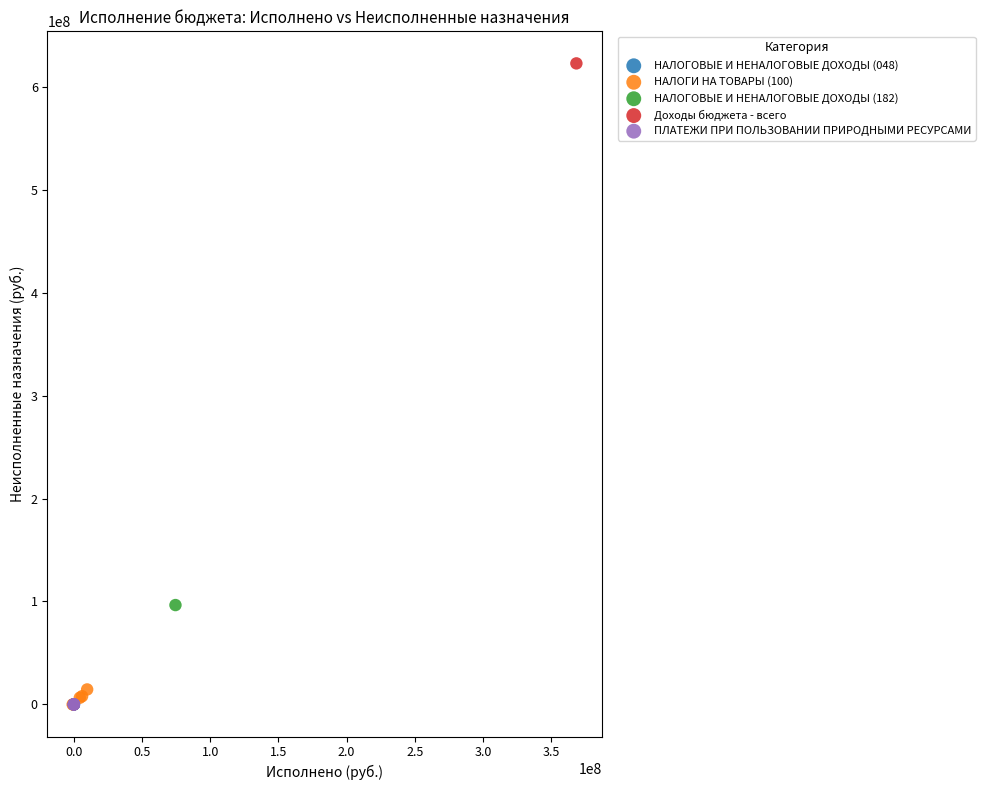

Which series reaches the maximum Y coordinate?

Доходы бюджета - всего